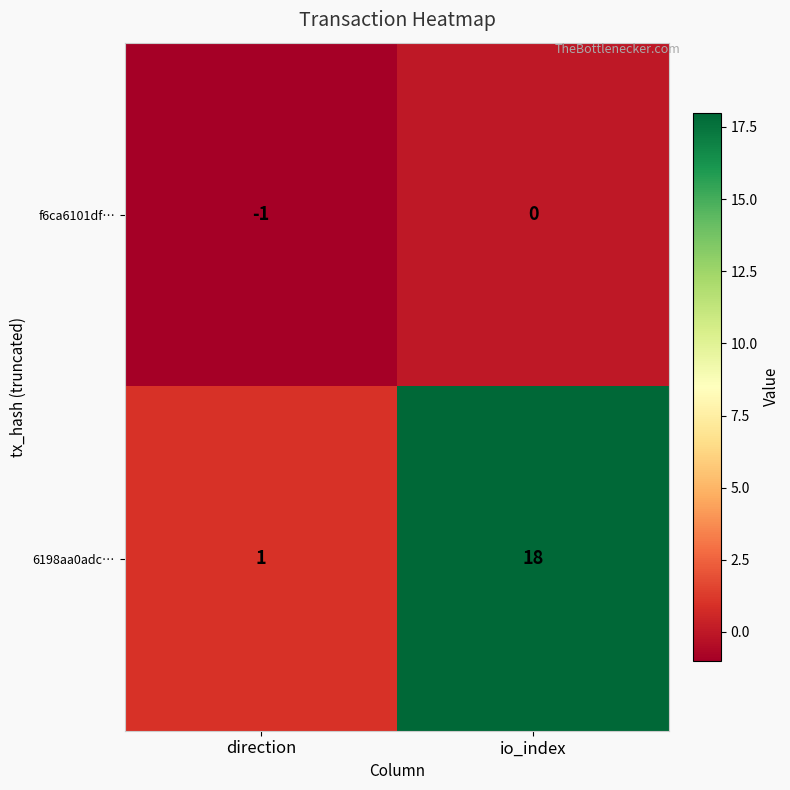

Reading left to right, what are all the values shown in this chart?

f6ca6101df…: direction=-1	io_index=0
6198aa0adc…: direction=1	io_index=18